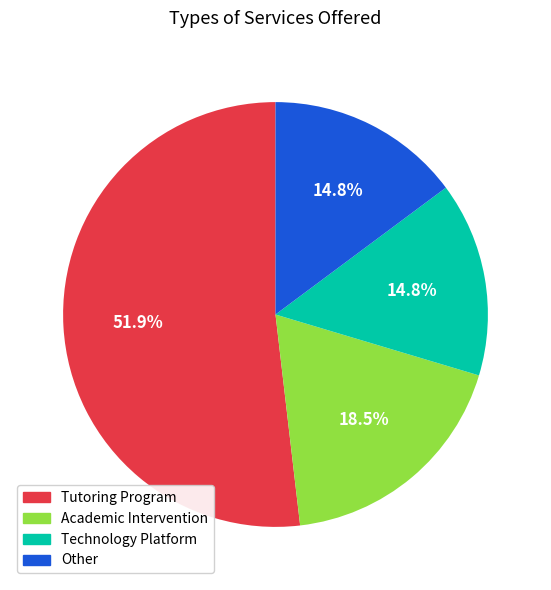

To the nearest percent, what is the combined percentage of Technology Platform and Tutoring Program?

67%